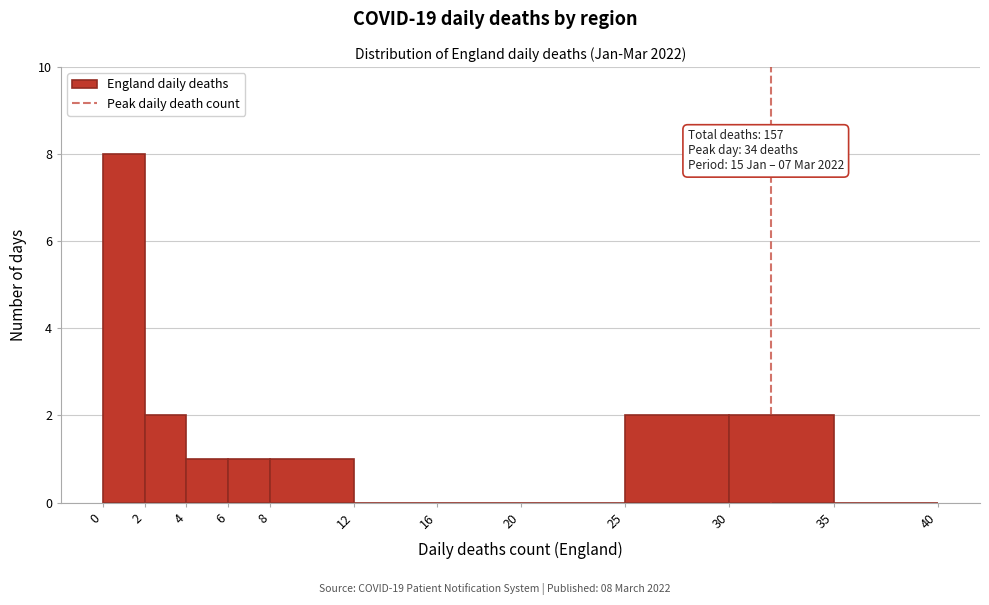

Which range on the x-axis has the tallest bar?

0 to 2